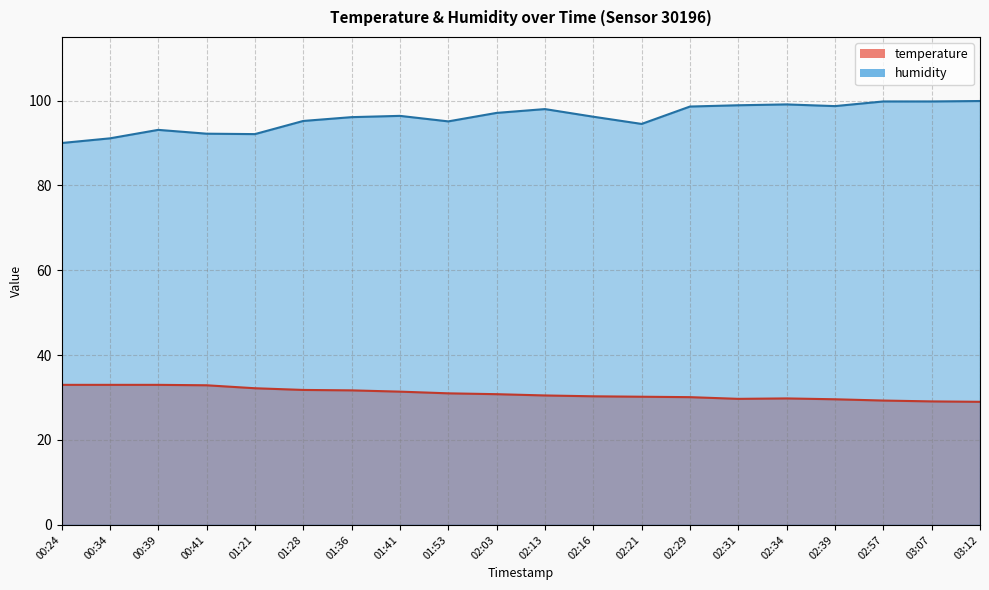

What is the difference between the maximum and minimum values in the humidity series?

9.9